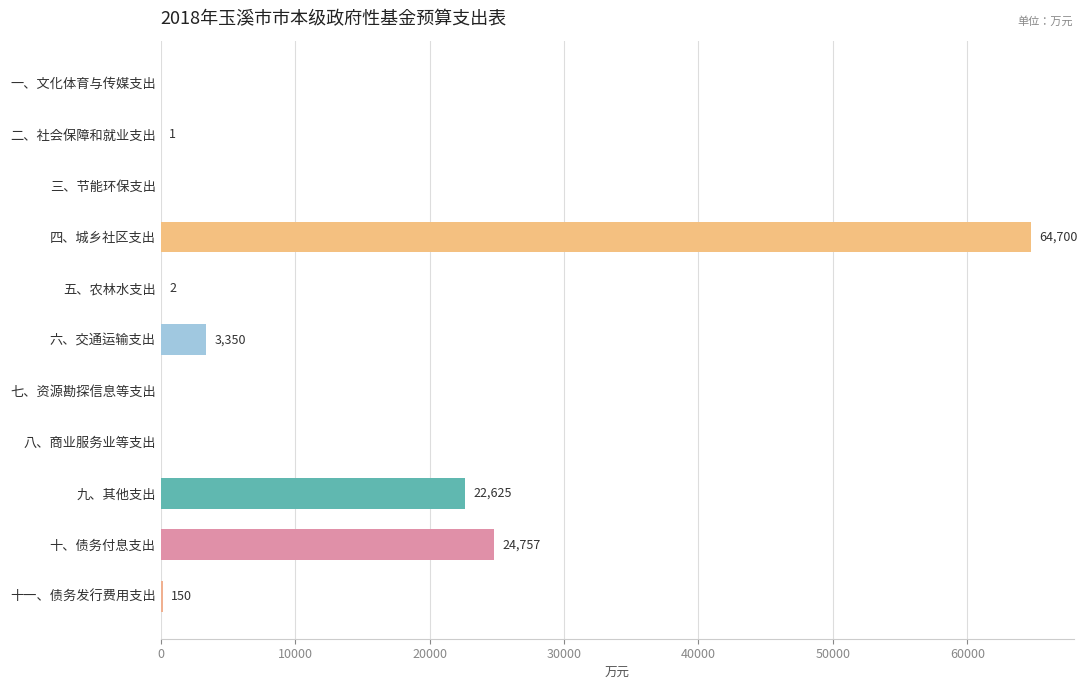

The chart shows a value of 1 at 二、社会保障和就业支出. True or false?

True